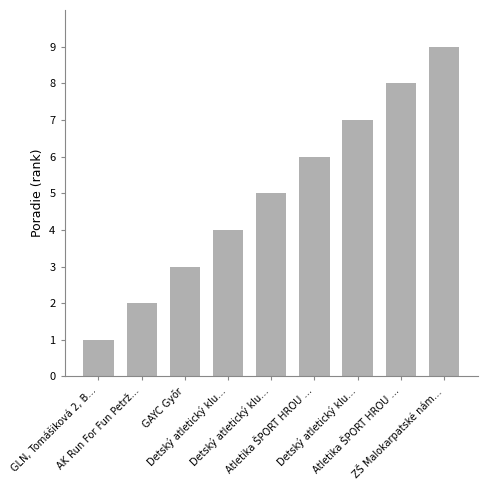

How many data points does each series have?

9